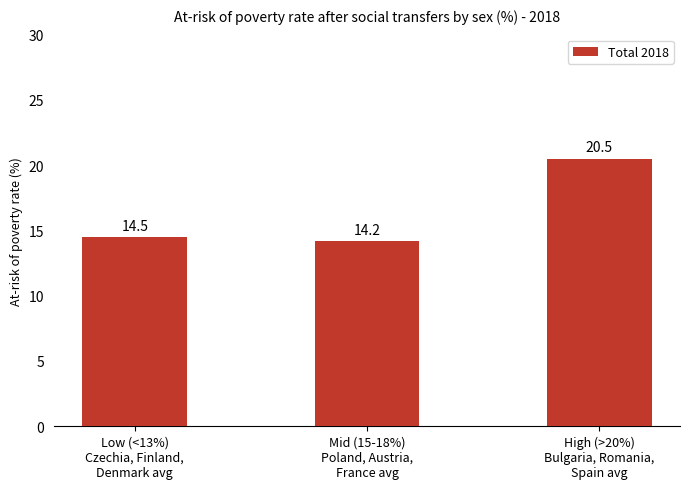

What is the maximum value shown in the chart?

20.5